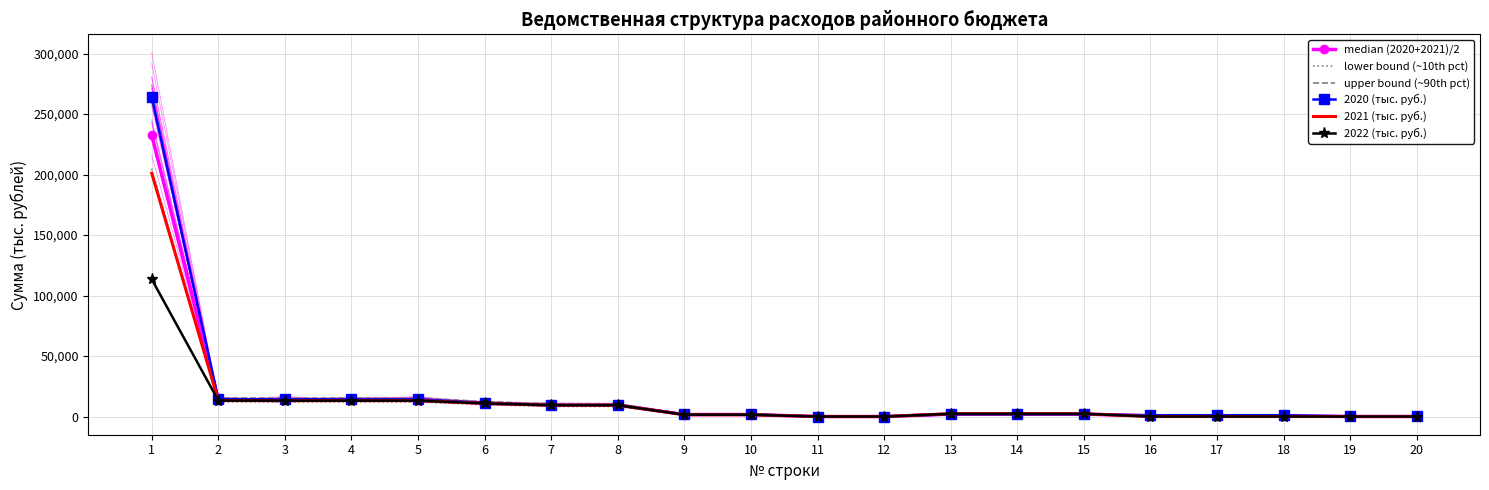

Where do lower bound (~10th pct) and 2022 (тыс. руб.) first cross each other?

1 and 2